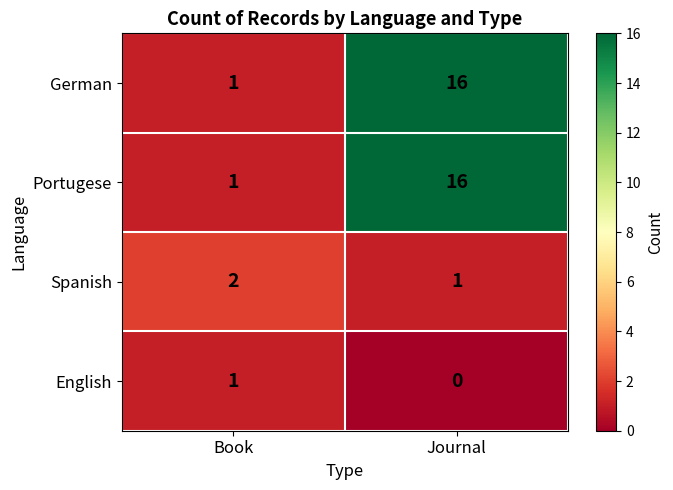

The value of German at Book is 2. True or false?

False